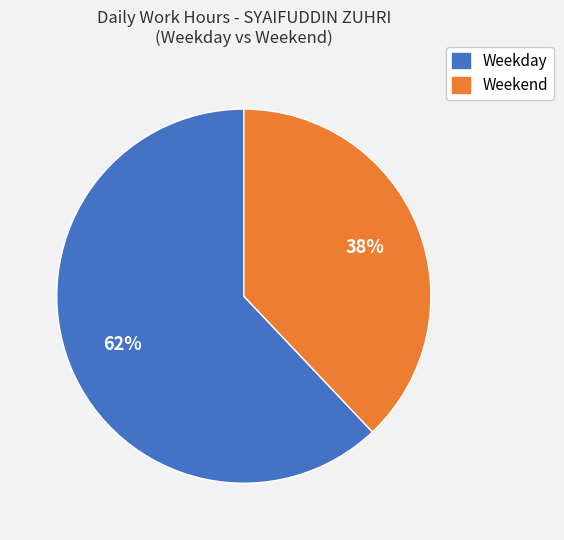

Count the number of slices in the pie.

2